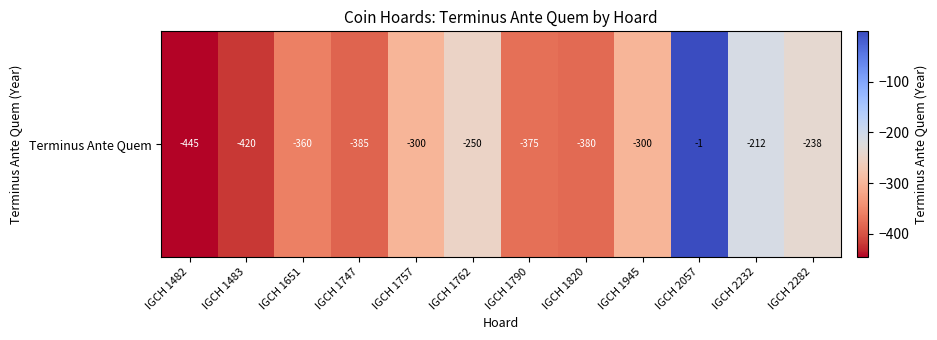

Reading left to right, extract all data points from this chart.

-445	-420	-360	-385	-300	-250	-375	-380	-300	-1	-212	-238